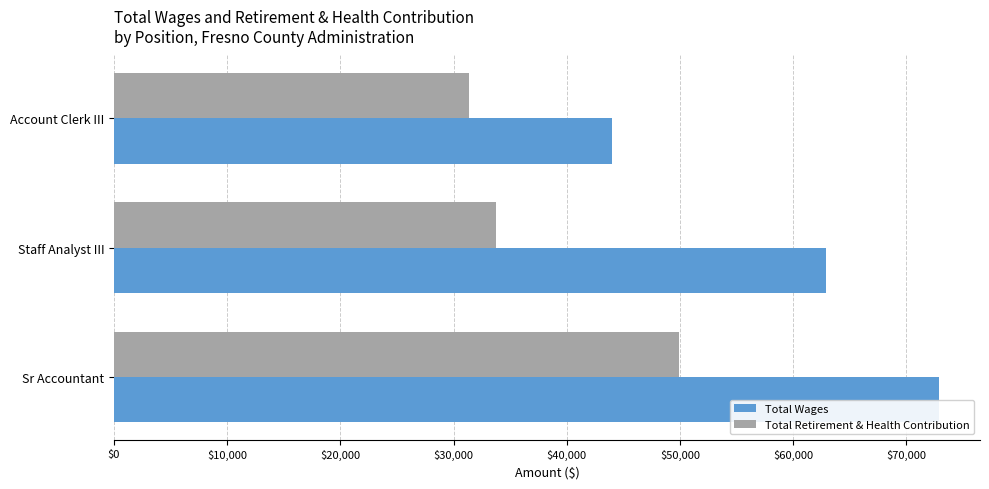

Rank the series by their maximum value, from highest to lowest.

Total Wages, Total Retirement & Health Contribution